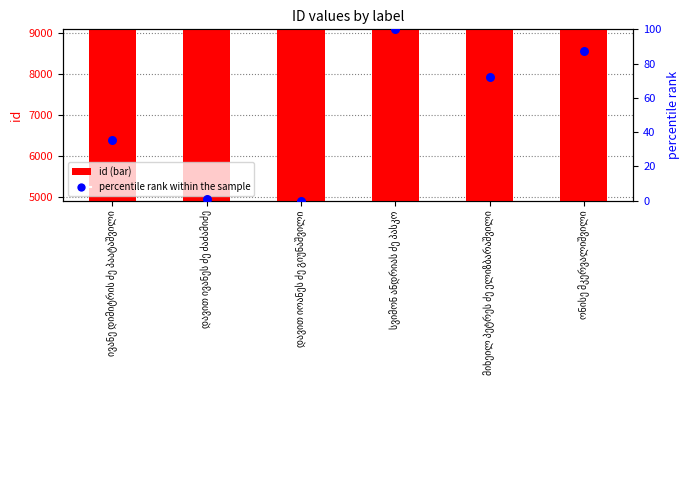

Which series has the largest total across all categories?

id